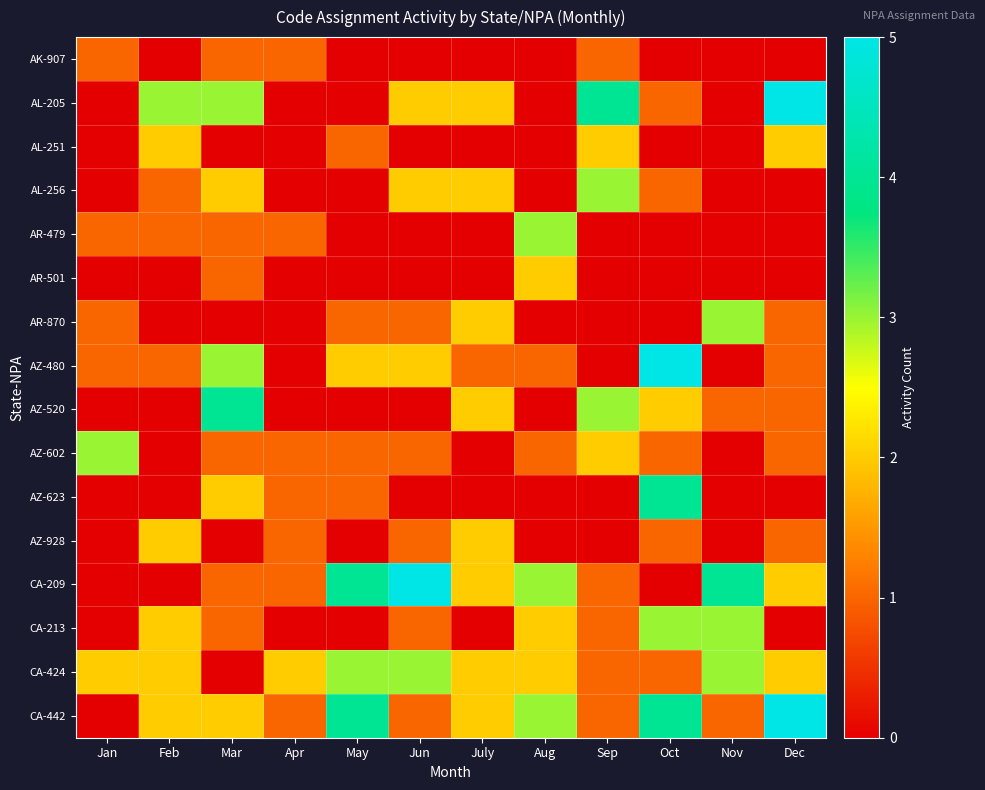

Between Dec and July, which is larger?

Dec